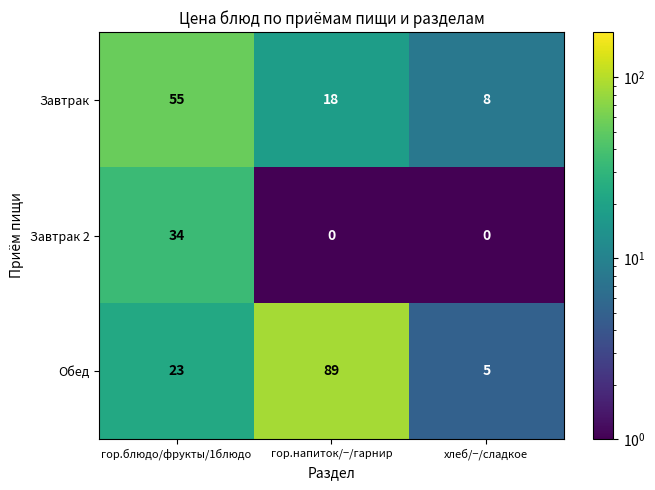

The Обед series shows 5 at хлеб/−/сладкое. True or false?

True